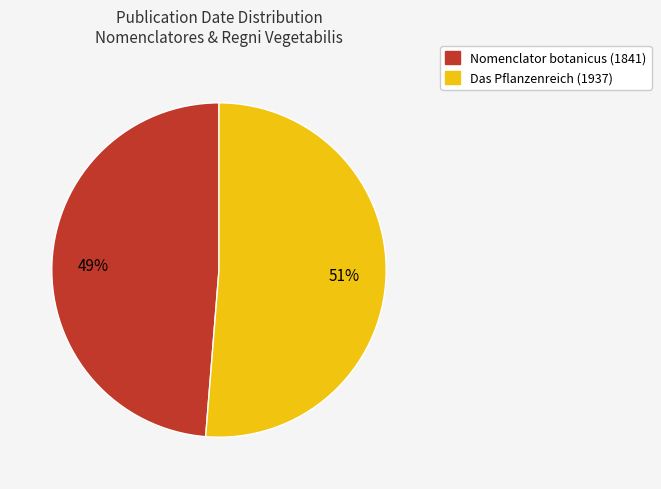

To the nearest percent, what is the combined percentage of Nomenclator botanicus (1841) and Das Pflanzenreich (1937)?

100%